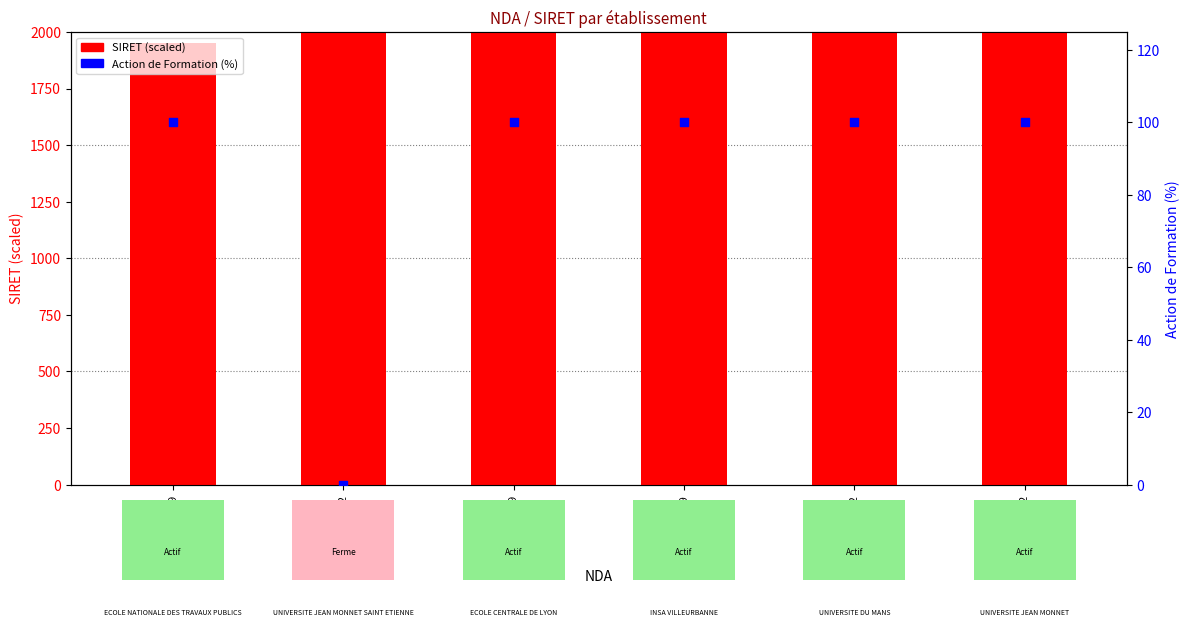

What is the total value across all series at 8242P000242?

2913.2